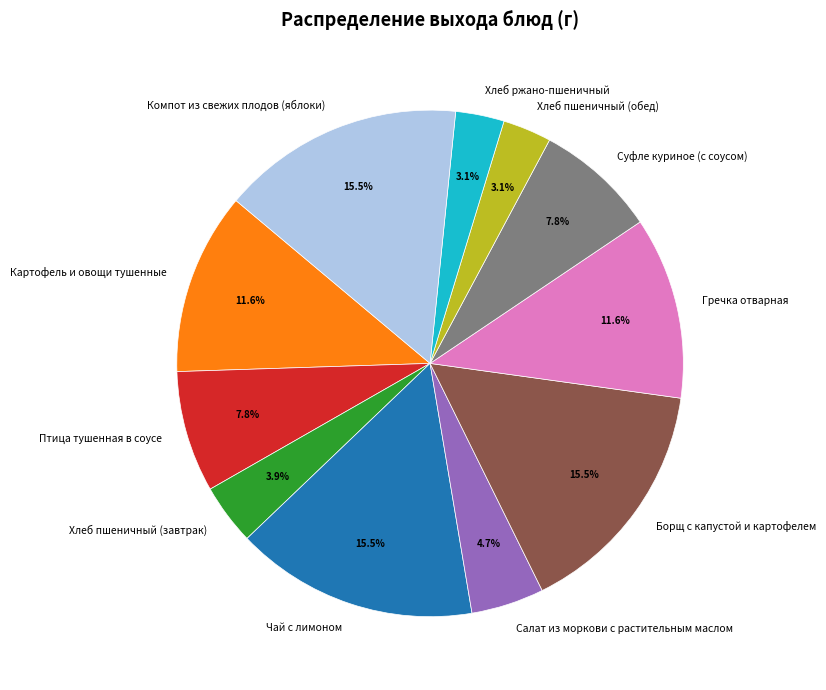

To the nearest percent, what portion does Хлеб ржано-пшеничный represent?

3%